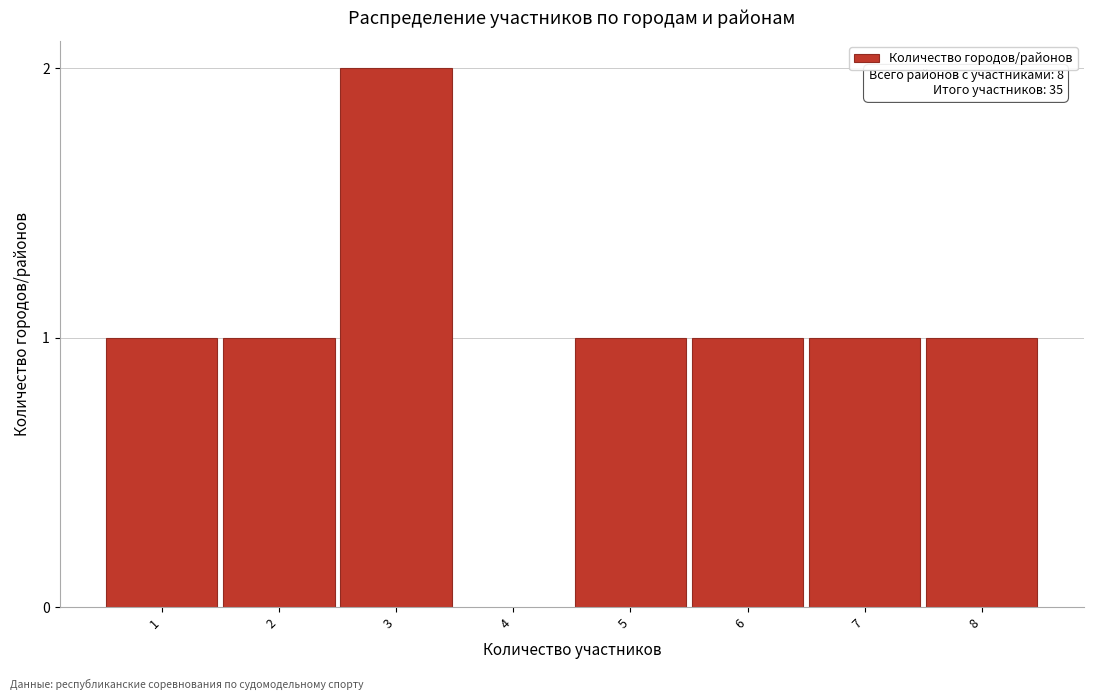

Reading right to left, what are all the values shown in this chart?

1	1	1	1	2	1	1